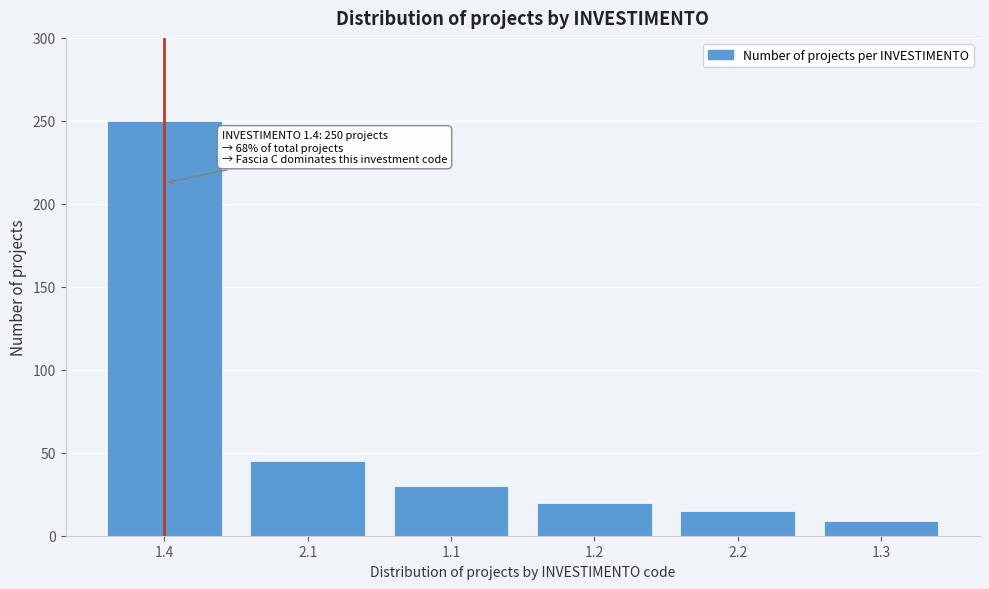

Reading left to right, list all the values displayed in this chart.

250	45	30	20	15	9